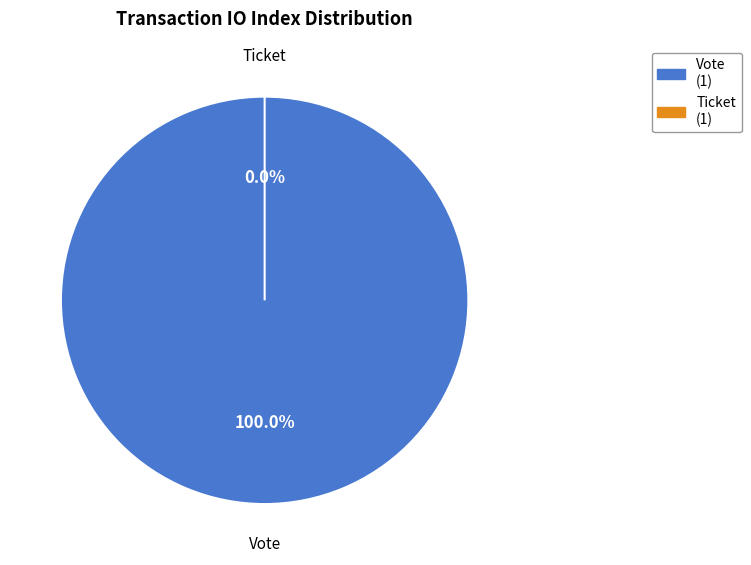

What is the change in value from Vote (io_index=1) to Ticket (io_index=0)?

-1